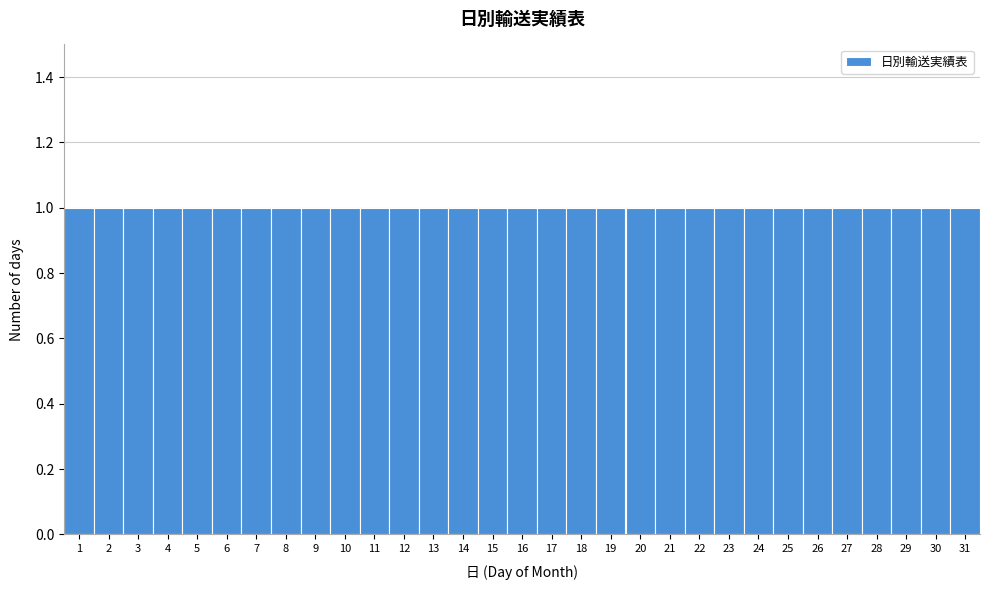

Reading left to right, list every bar in this chart as the range it spans on the x-axis followed by its height. The values are not printed on the chart, so give them approximately, as read against the axis.

0.5 to 1.5: 1
1.5 to 2.5: 1
2.5 to 3.5: 1
3.5 to 4.5: 1
4.5 to 5.5: 1
5.5 to 6.5: 1
6.5 to 7.5: 1
7.5 to 8.5: 1
8.5 to 9.5: 1
9.5 to 10.5: 1
10.5 to 11.5: 1
11.5 to 12.5: 1
12.5 to 13.5: 1
13.5 to 14.5: 1
14.5 to 15.5: 1
15.5 to 16.5: 1
16.5 to 17.5: 1
17.5 to 18.5: 1
18.5 to 19.5: 1
19.5 to 20.5: 1
20.5 to 21.5: 1
21.5 to 22.5: 1
22.5 to 23.5: 1
23.5 to 24.5: 1
24.5 to 25.5: 1
25.5 to 26.5: 1
26.5 to 27.5: 1
27.5 to 28.5: 1
28.5 to 29.5: 1
29.5 to 30.5: 1
30.5 to 31.5: 1